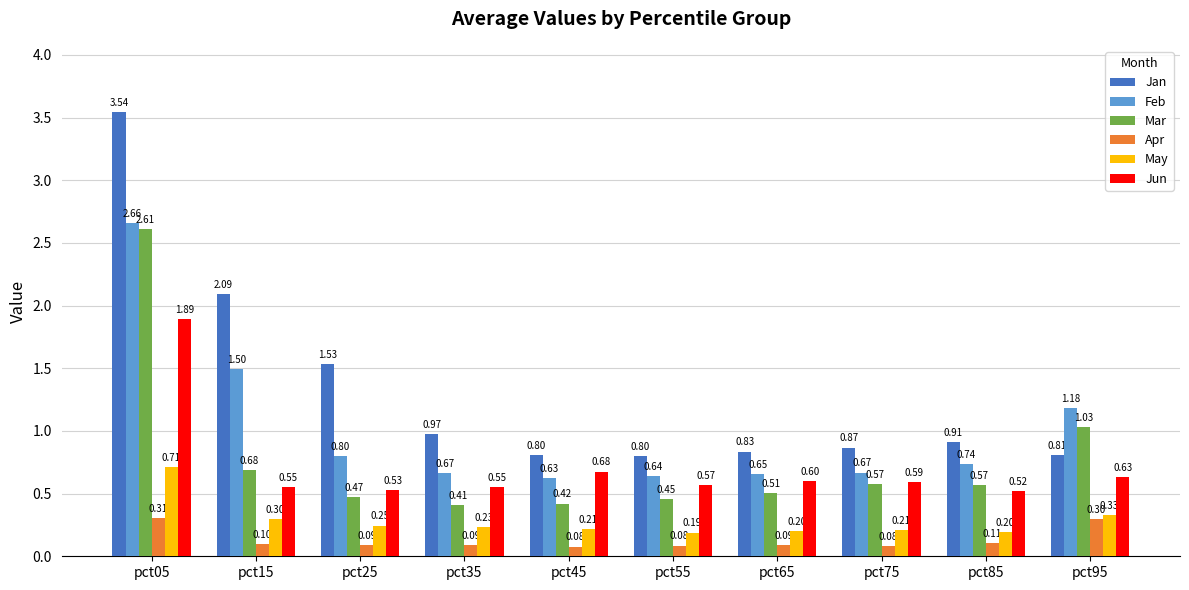

What is the sum of all May values?

2.8